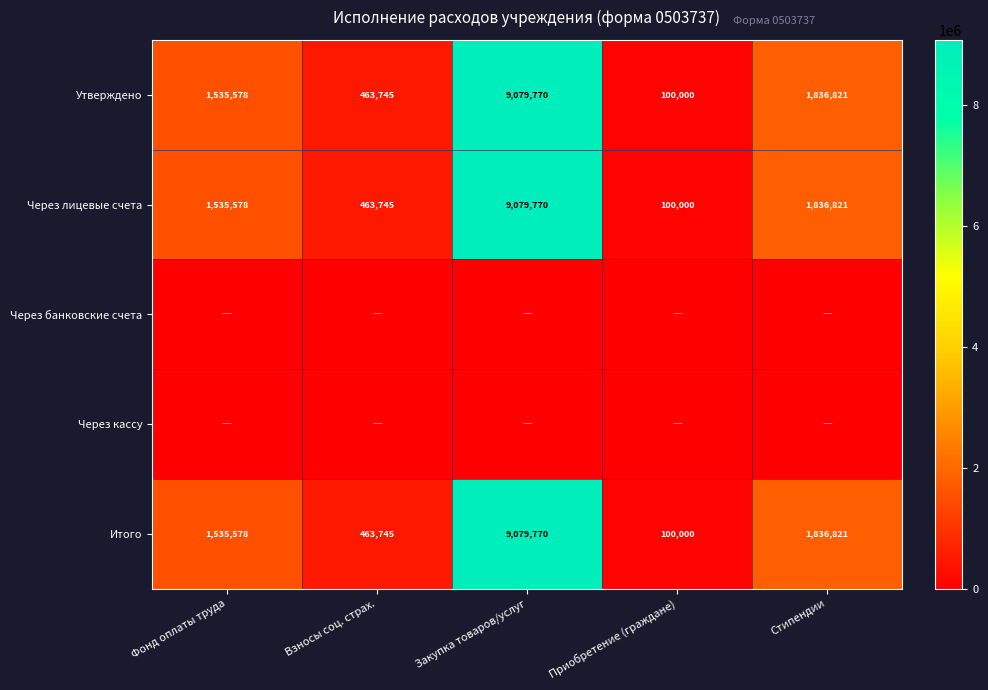

What is the approximate value of Через лицевые счета at Приобретение (граждане)?

100000